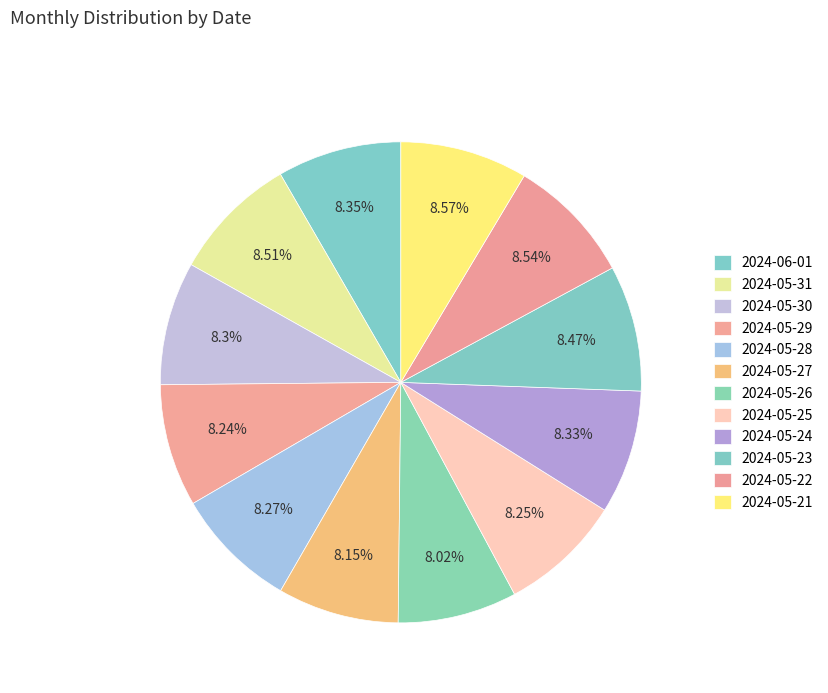

Does 2024-05-27 account for over 50% of the chart?

No